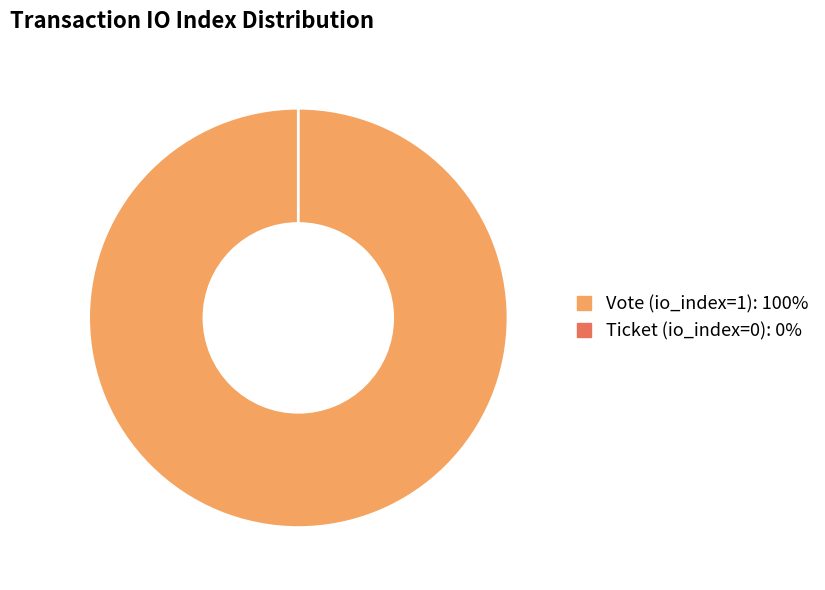

Rank the categories by value from lowest to highest.

Ticket (io_index=0), Vote (io_index=1)